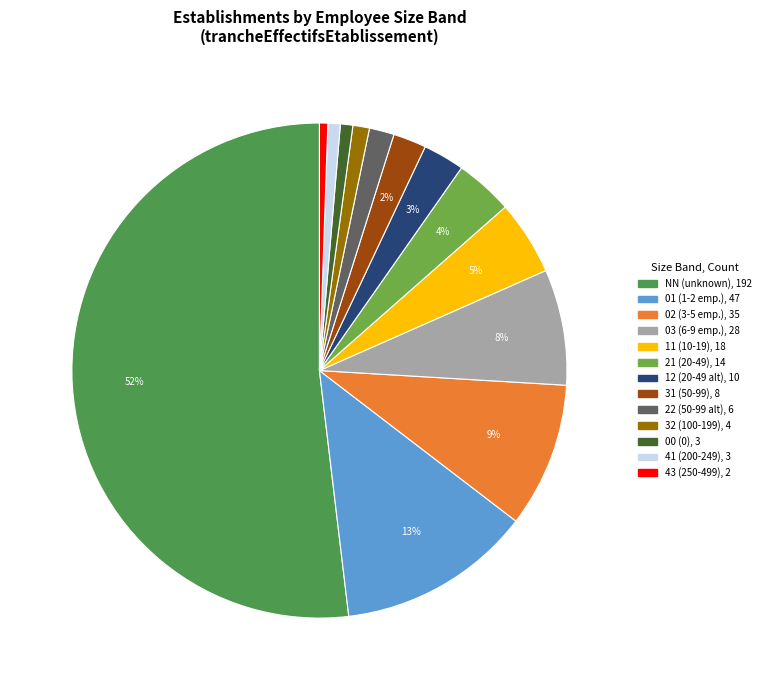

How many segments does this pie chart have?

13